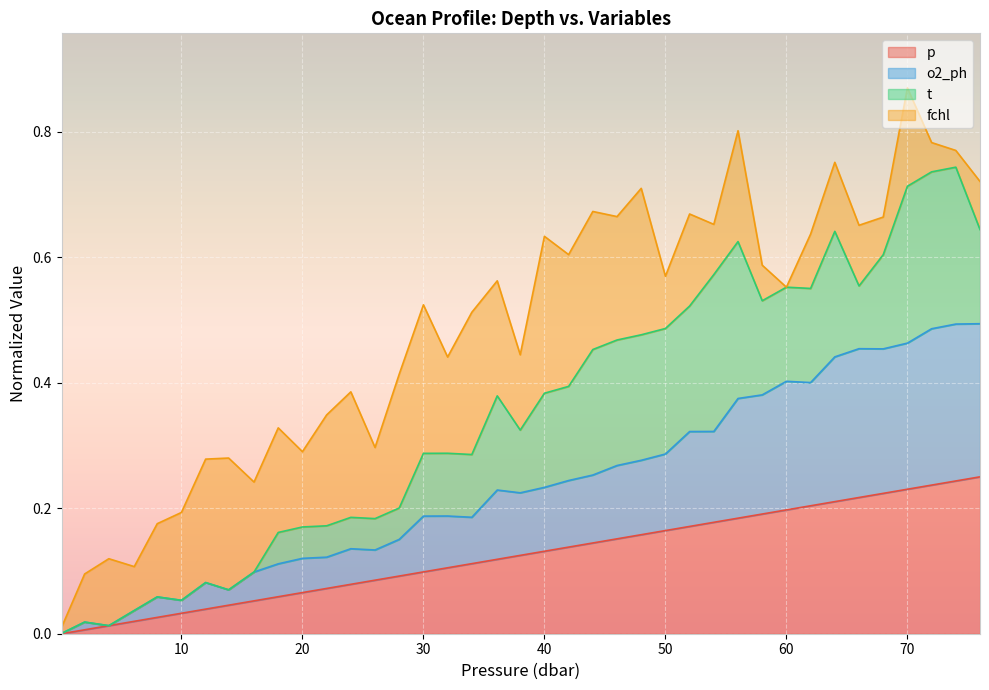

What is the value of the p point at the 13th from the left?

0.1